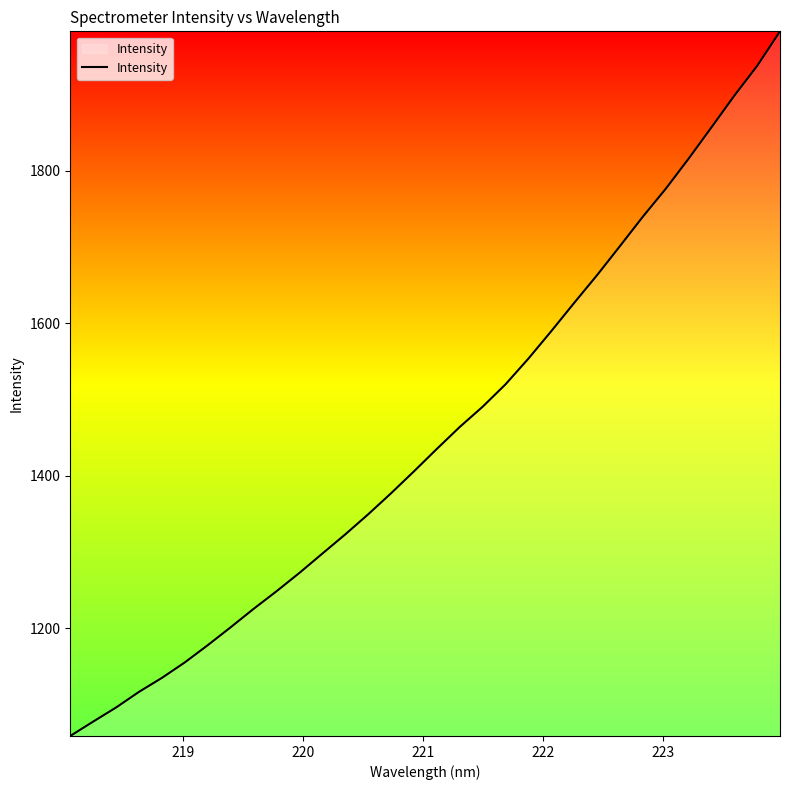

Reading right to left, extract all data points from this chart.

1983.1	1937.7	1898.6	1857.0	1815.9	1776.4	1739.8	1701.2	1663.1	1626.8	1589.7	1553.7	1519.9	1490.5	1464.0	1435.2	1405.8	1377.0	1349.4	1323.1	1297.9	1272.6	1248.5	1225.4	1201.3	1177.8	1155.2	1134.9	1116.5	1096.0	1077.5	1058.6